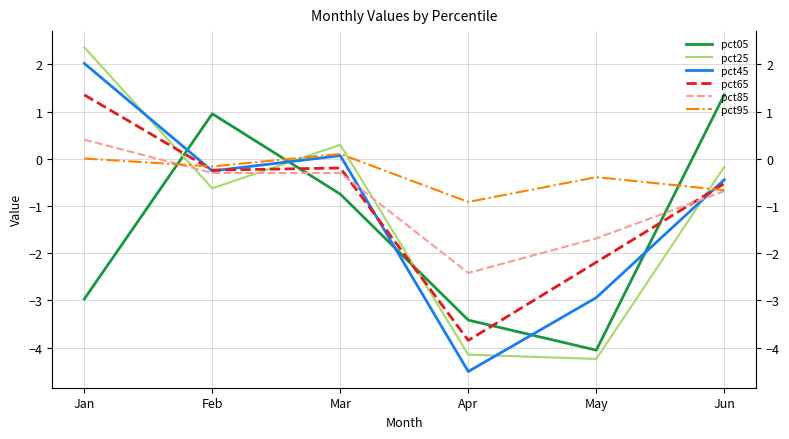

How many interior local peaks does the pct45 series have?

1